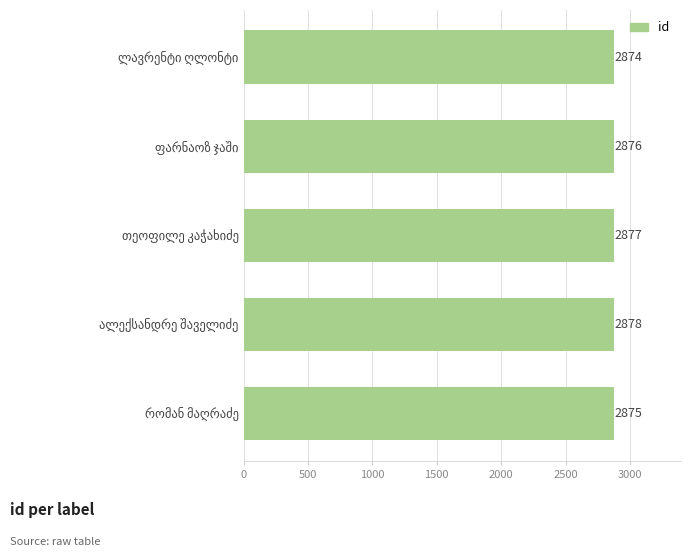

What is the difference between the maximum and minimum values?

4